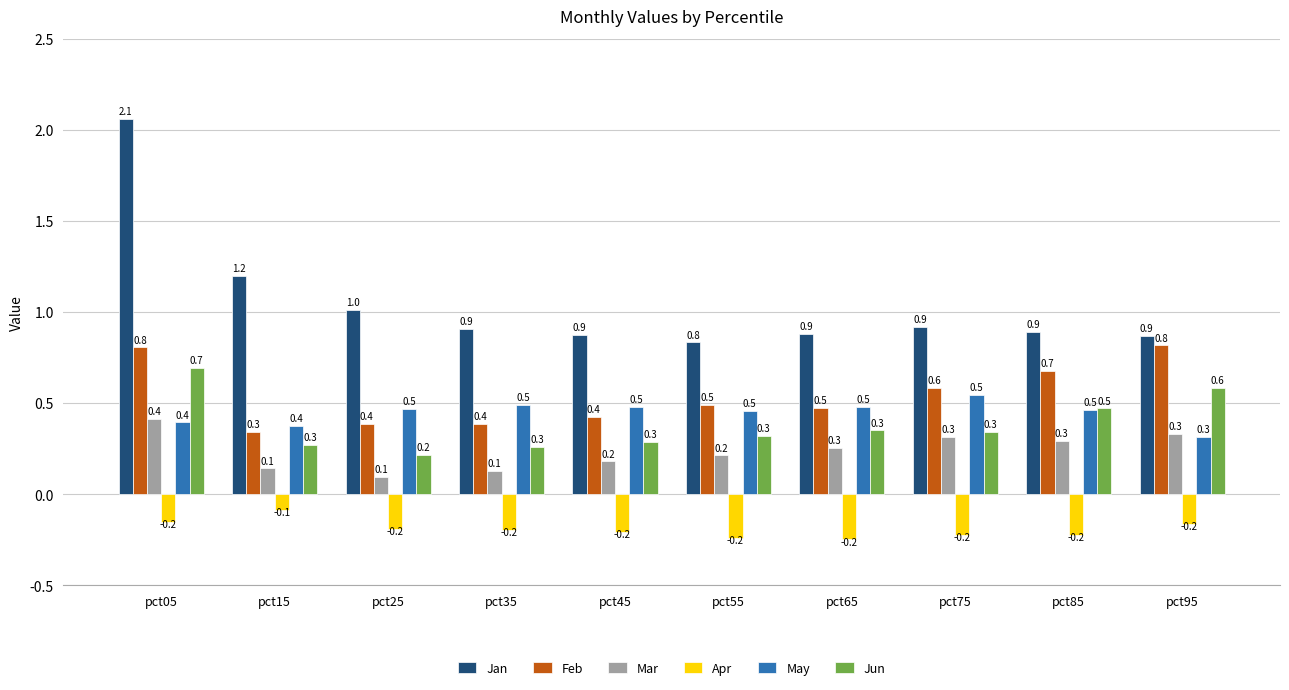

What is the value of the Feb bar at the 7th from the left?

0.5